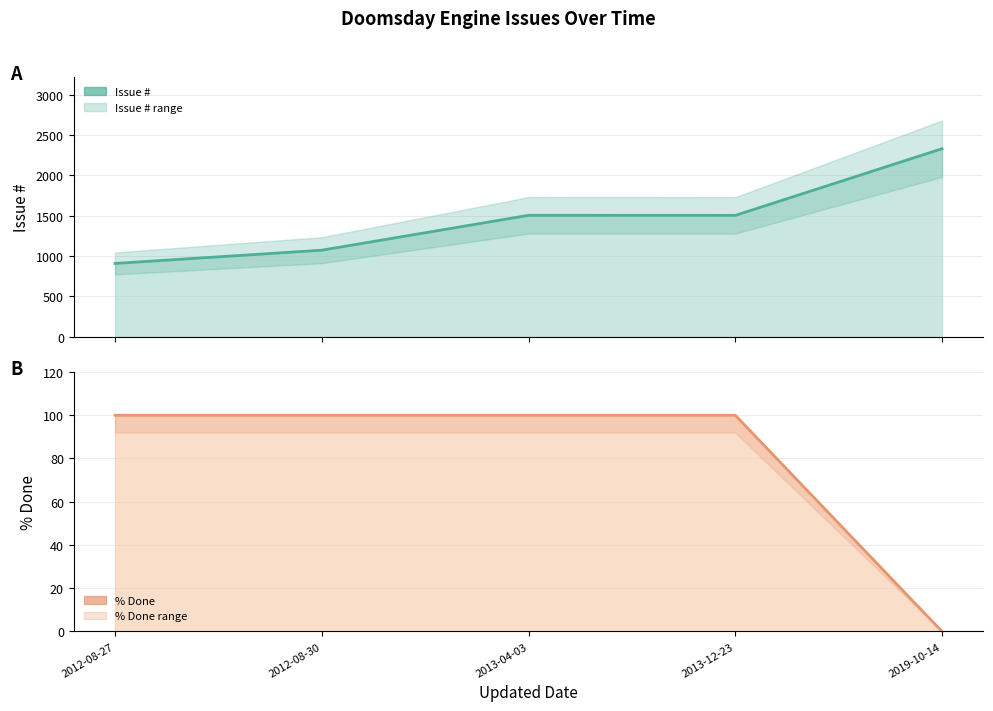

True or false: Issue # (line) has more than 0 points higher than both neighbors.

True